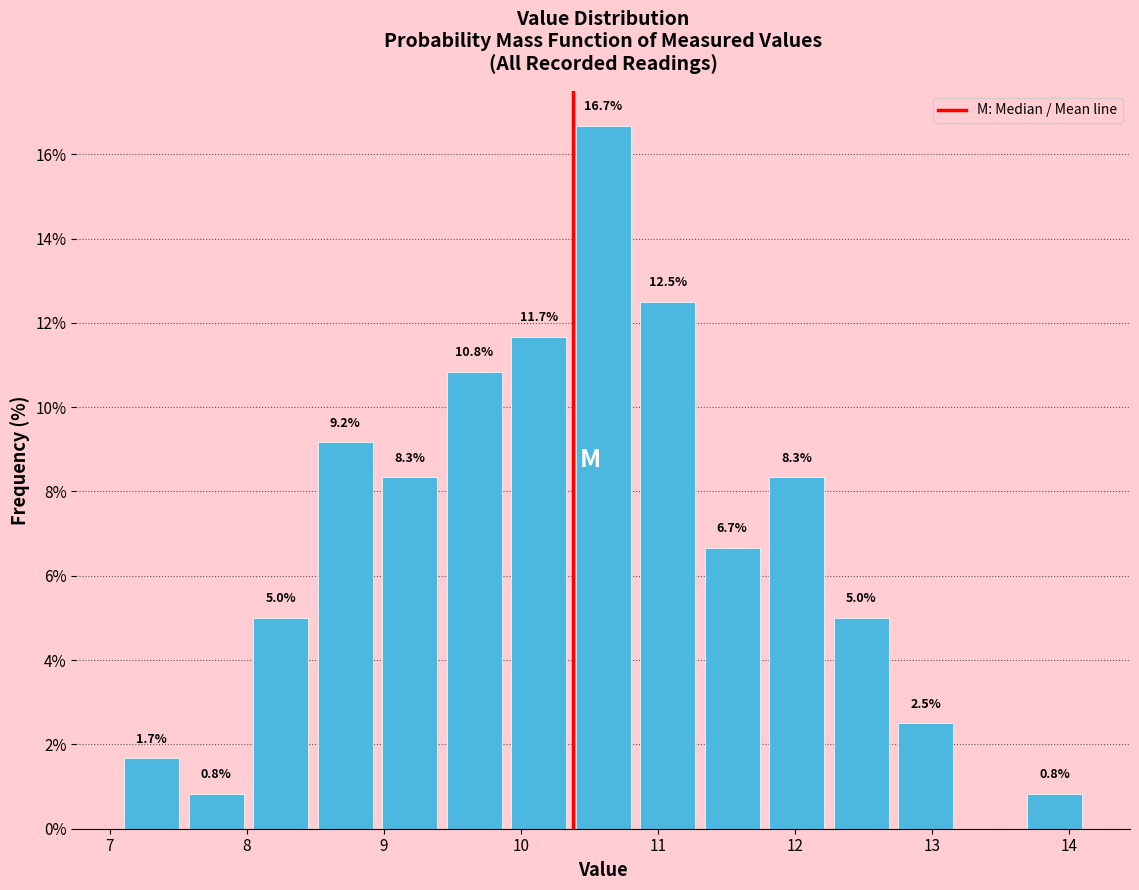

Which range on the x-axis has the tallest bar?

10.4 to 10.8